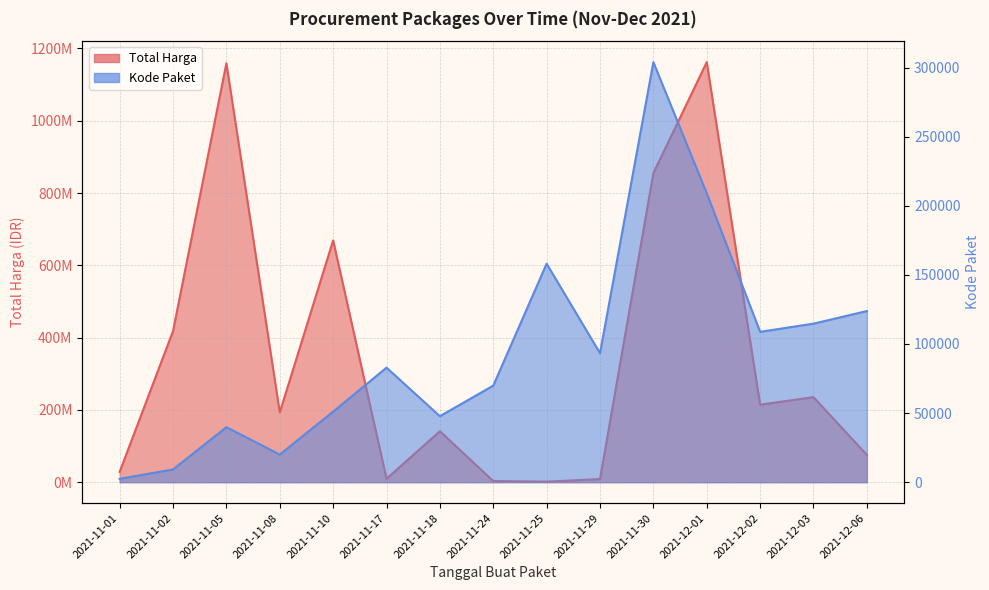

How many interior local valleys does the Total Harga series have?

4